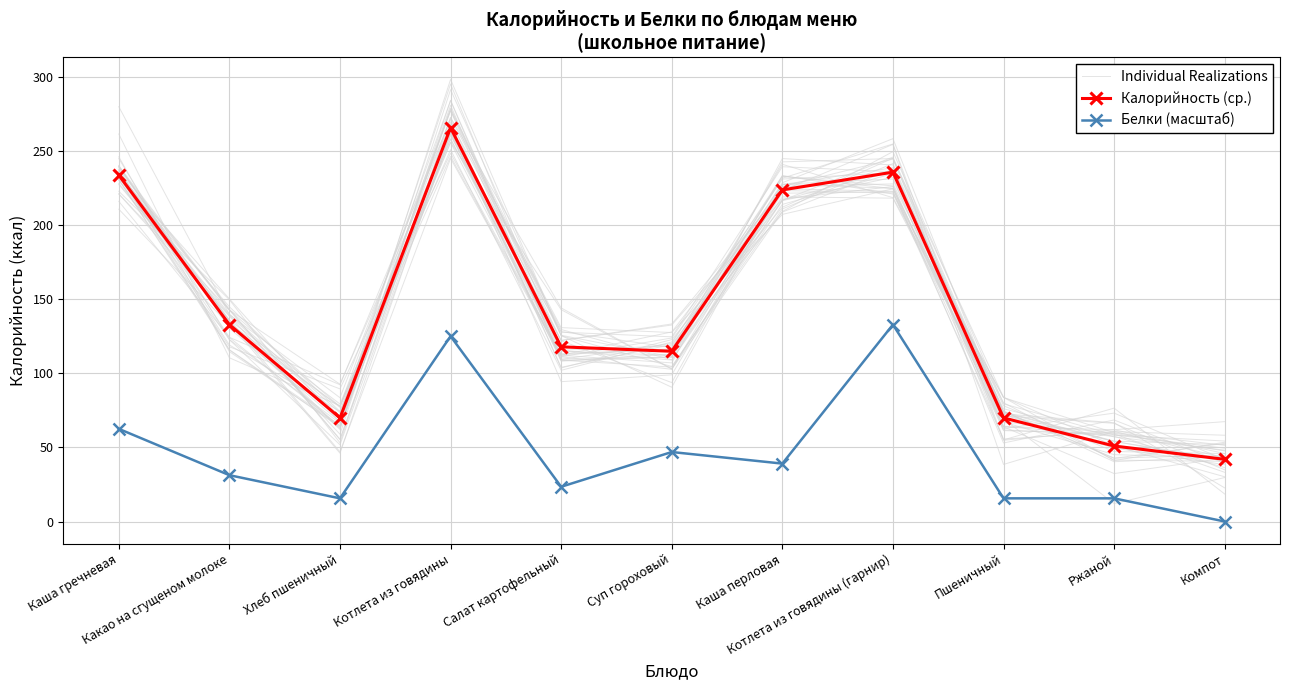

The value of Калорийность (ср.) at Какао на сгущеном молоке is 133.0. True or false?

True